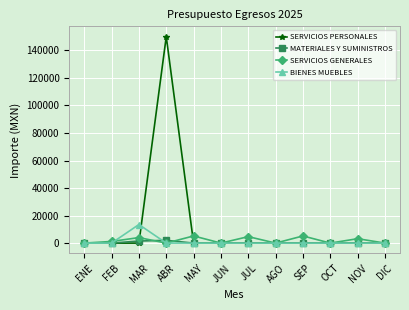

What is the label of the 3rd point from the left?

MAR